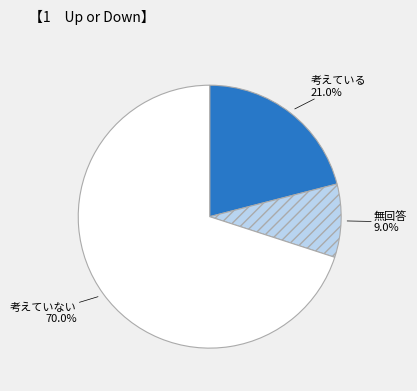

Does any single category account for the majority?

Yes